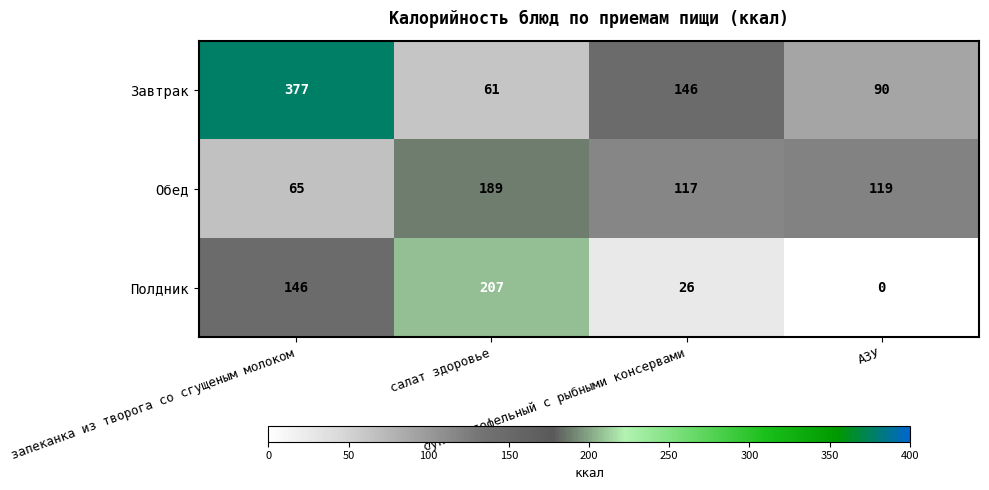

Which label corresponds to the smallest value in the chart?

АЗУ